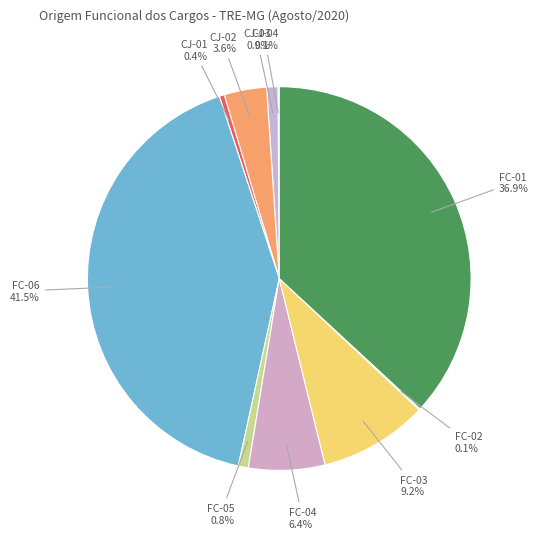

Which category has the biggest portion of the pie?

FC-06